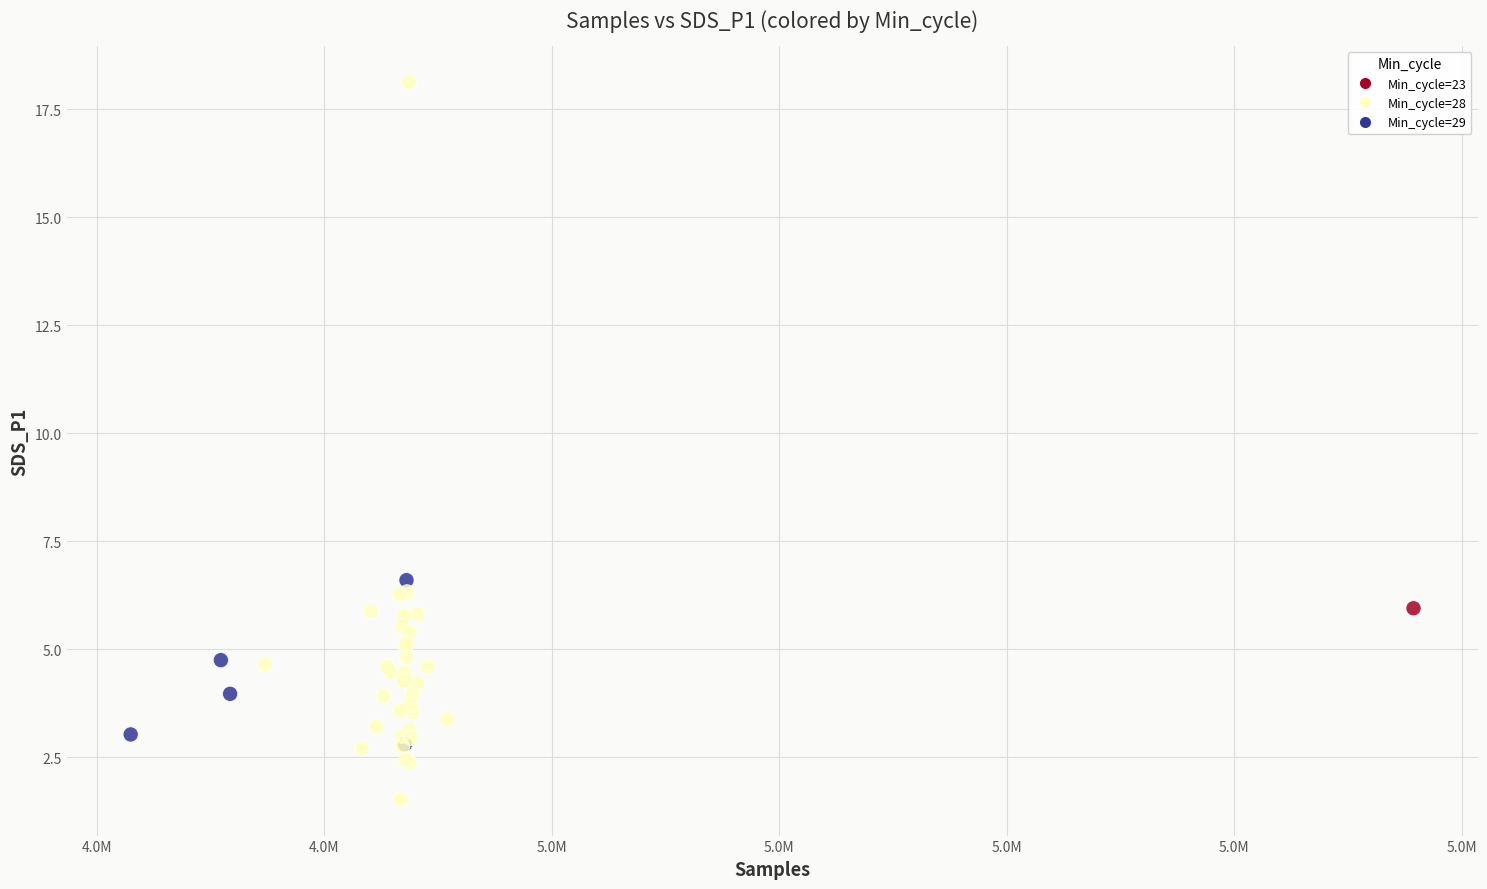

What Y value in the scatter plot is closest to 9?

6.6